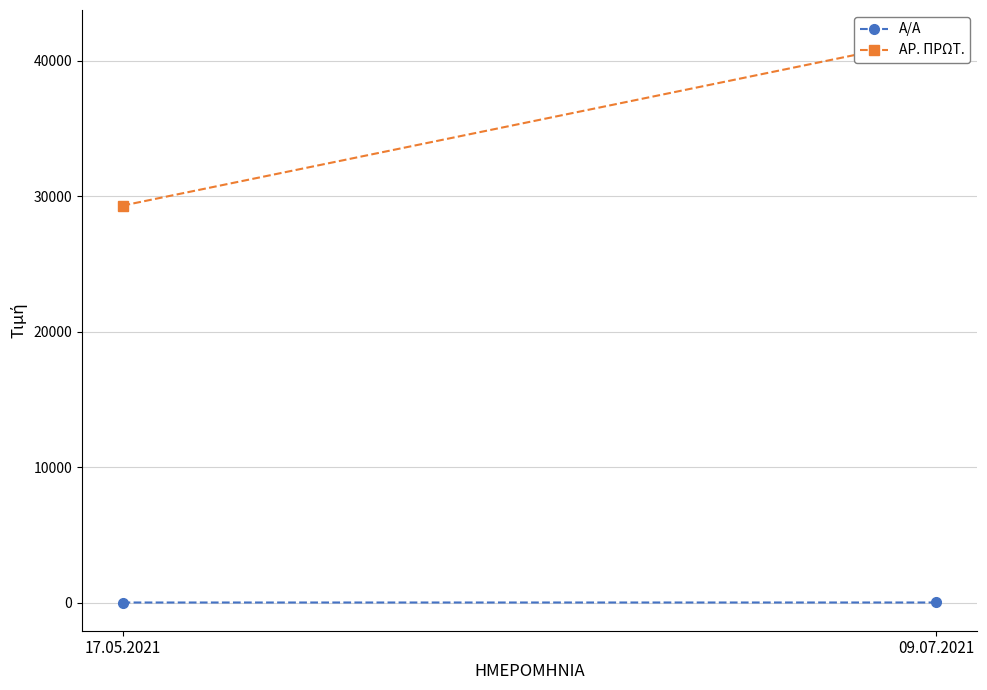

Reading right to left, what are all the values shown in this chart?

Α/Α: 2	1
ΑΡ. ΠΡΩΤ.: 41670	29308